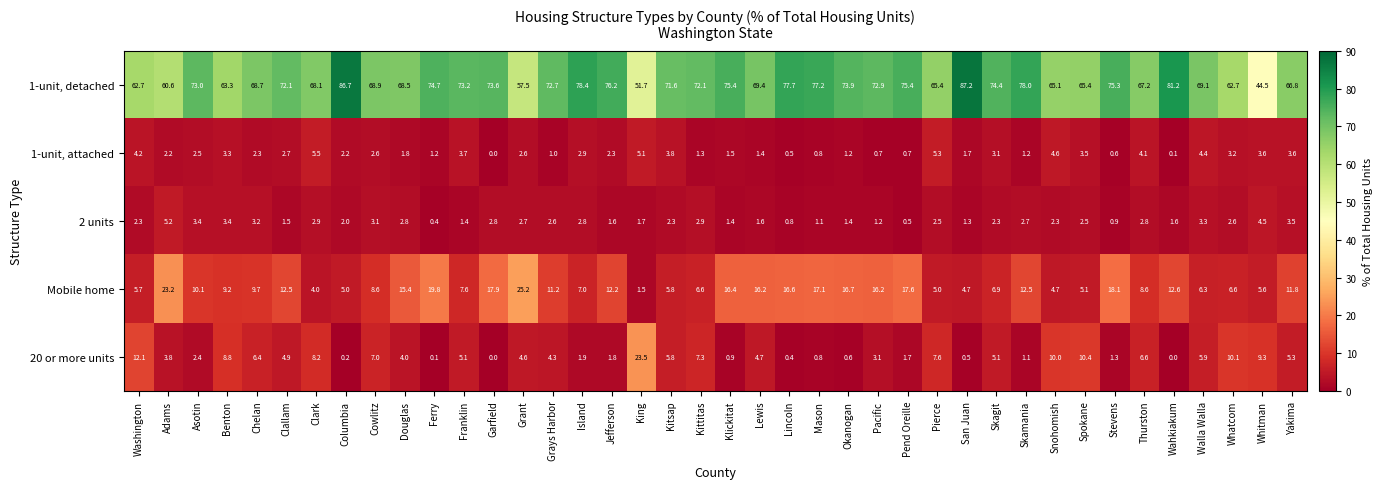

At how many categories does at least one series exceed 50?

39